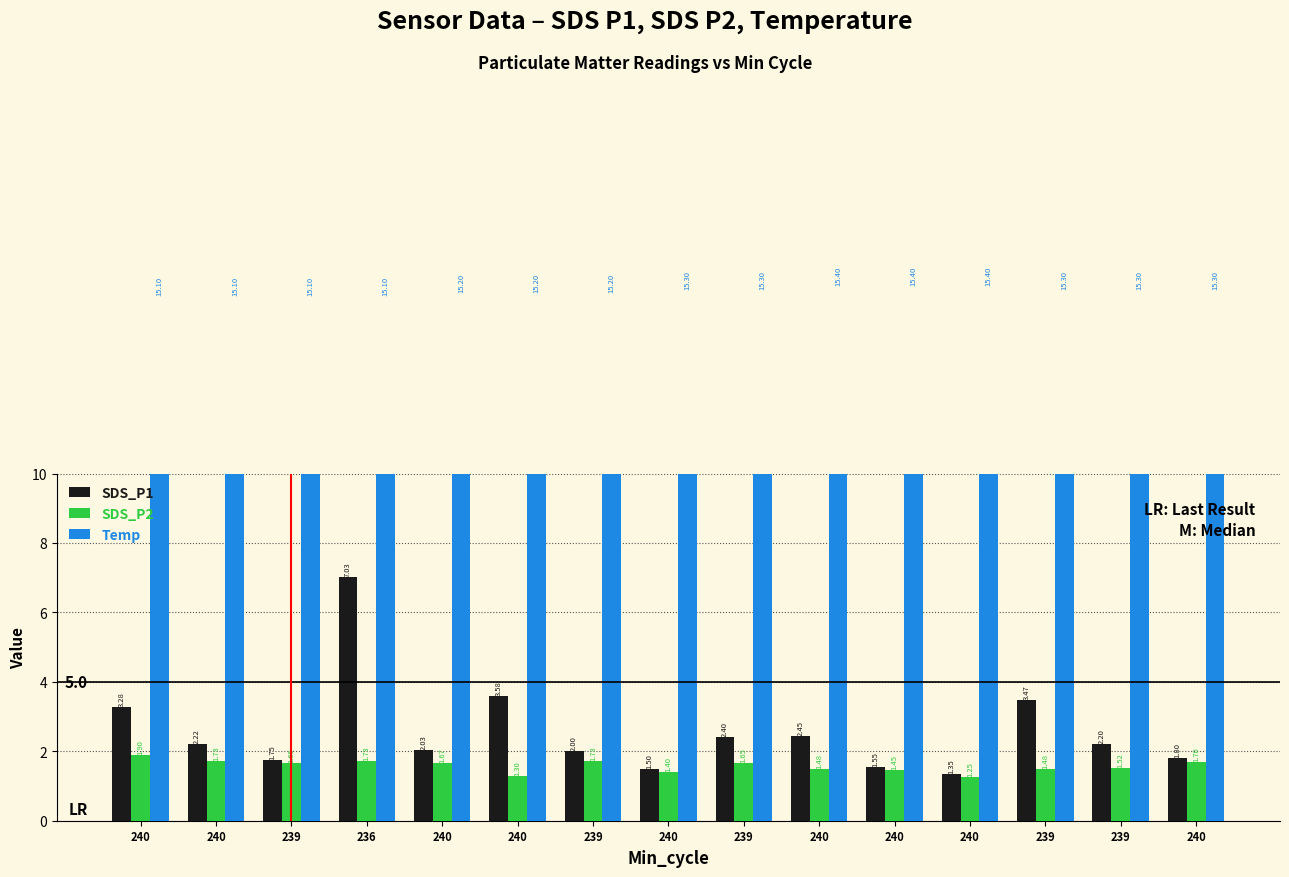

What is the difference between the maximum and second lowest values in the SDS_P1 series?

5.5